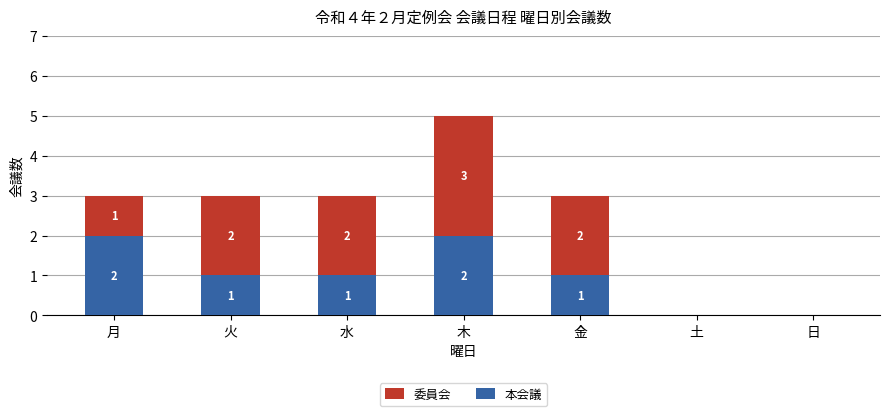

What is the sum of all 本会議 values?

7